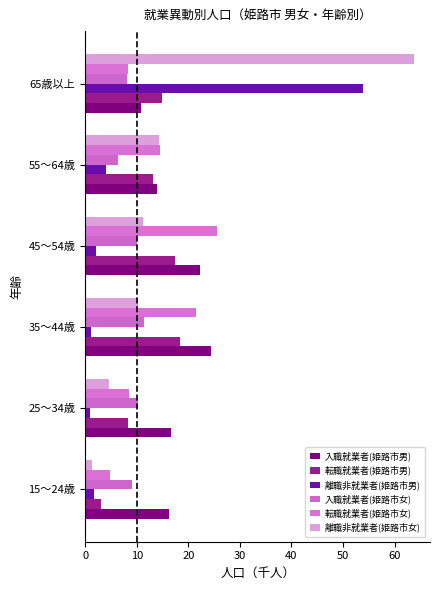

At how many categories does at least one series exceed 34?

1